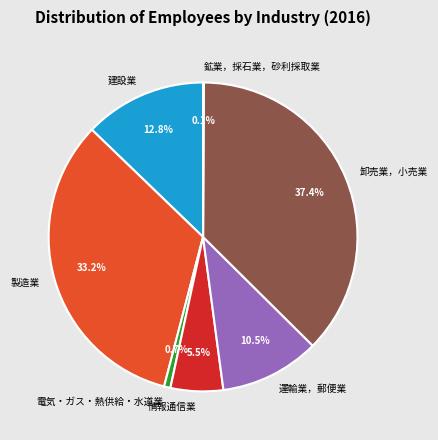

To the nearest percent, what is the combined percentage of 卸売業，小売業 and 電気・ガス・熱供給・水道業?

38%